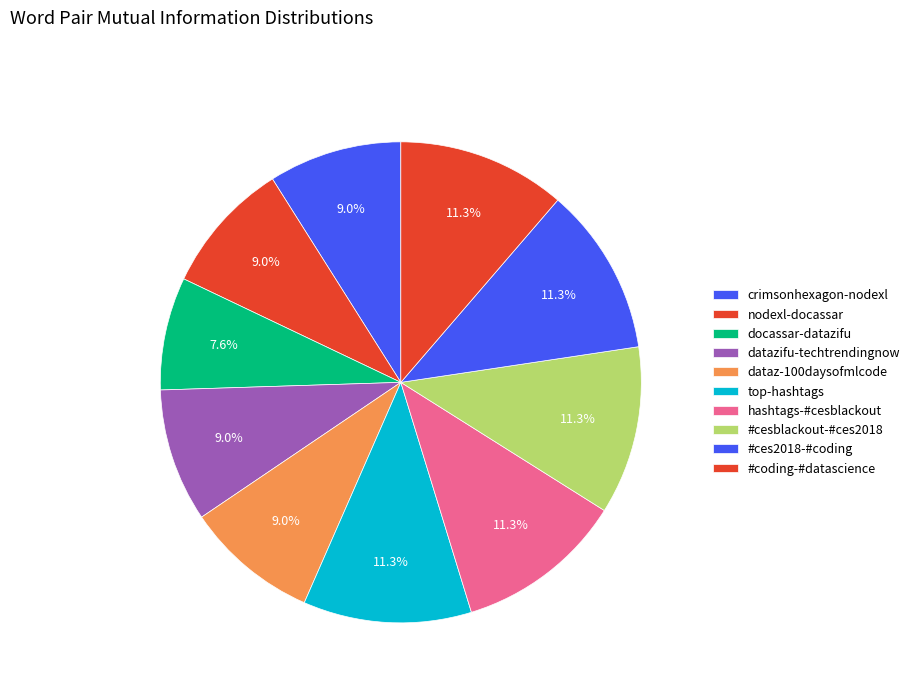

How many slices are in this pie chart?

10